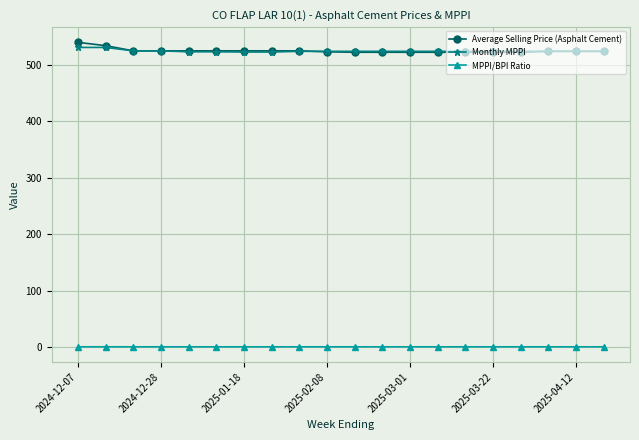

Which series has the widest spread of values?

Average Selling Price (Asphalt Cement)